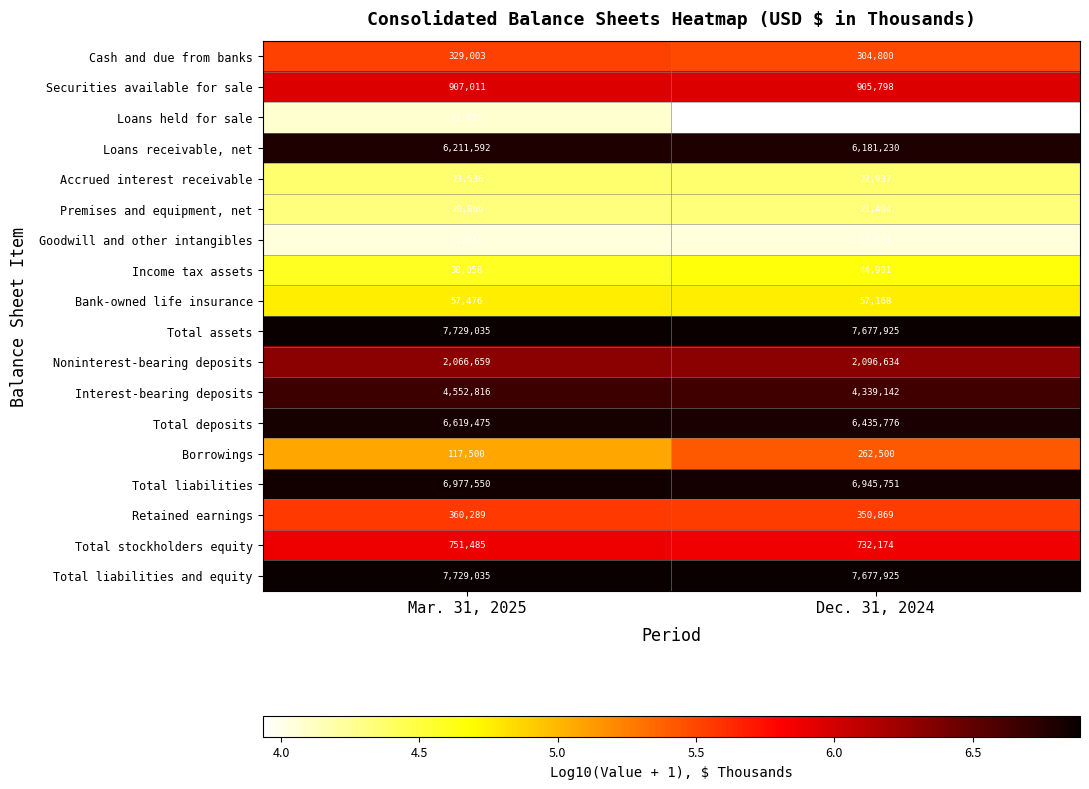

What is the spread (max minus min) of values at Mar. 31, 2025?

7718004